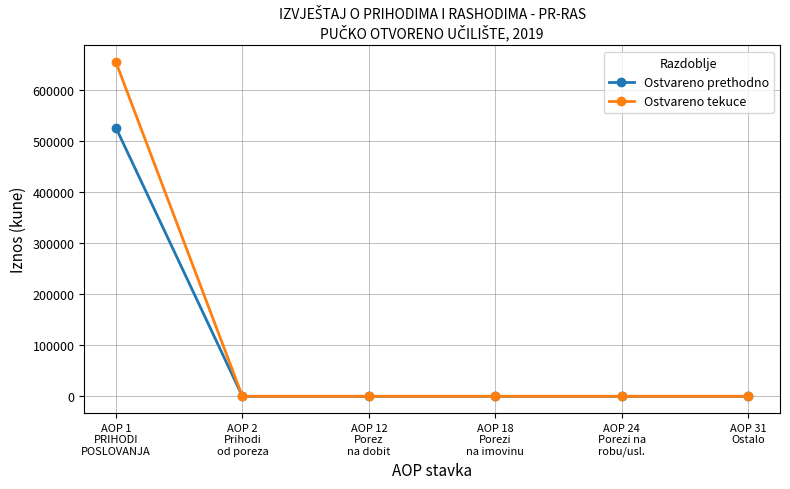

At which category is the sum across all series the highest?

AOP 1
PRIHODI
POSLOVANJA